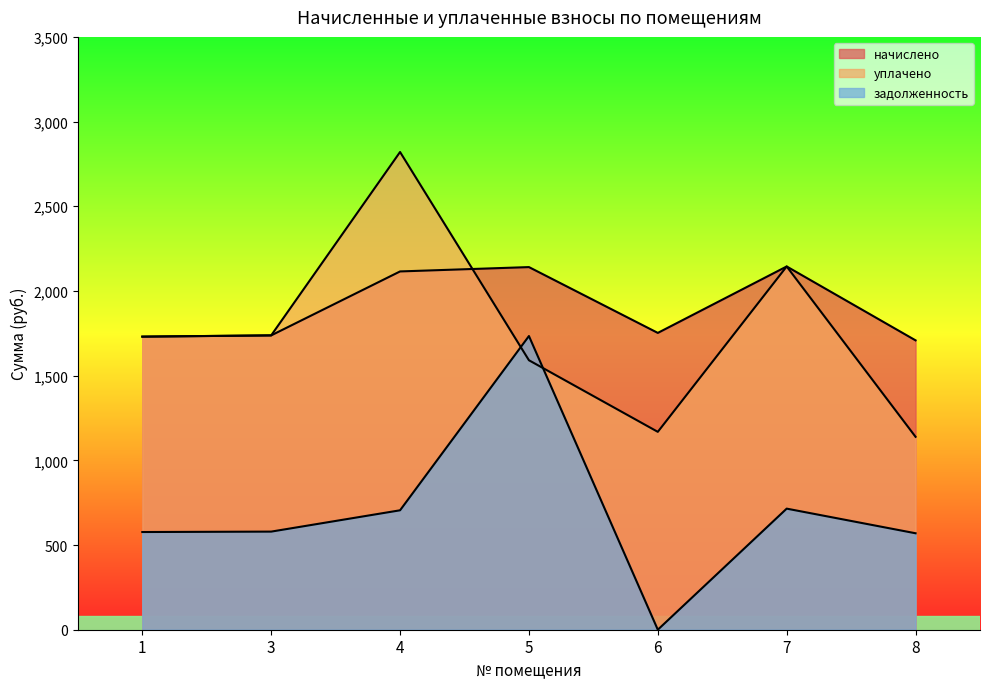

At which category is the sum across all series the highest?

4